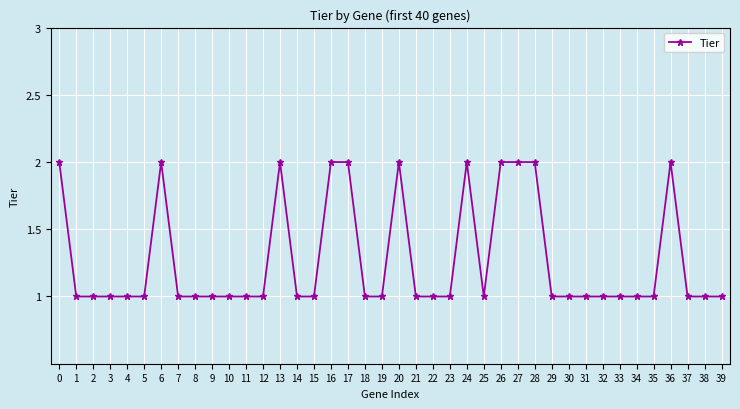

Read the value at 25.

1